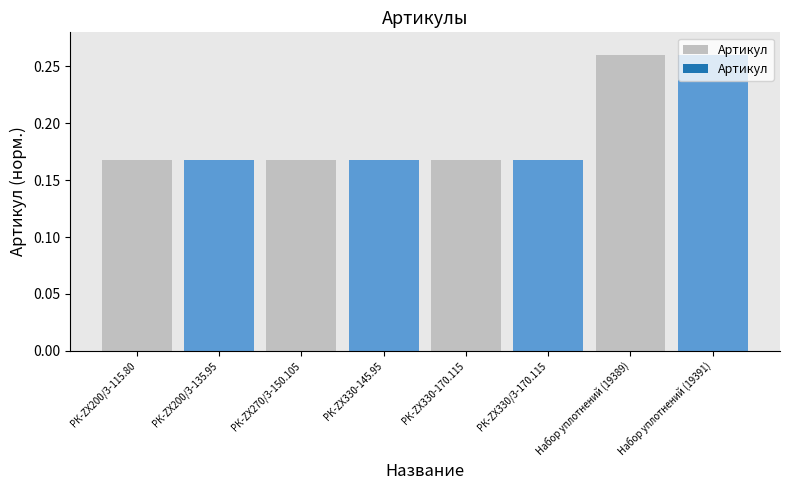

What is the label of the 7th bar from the right?

РК-ZX200/3-135.95